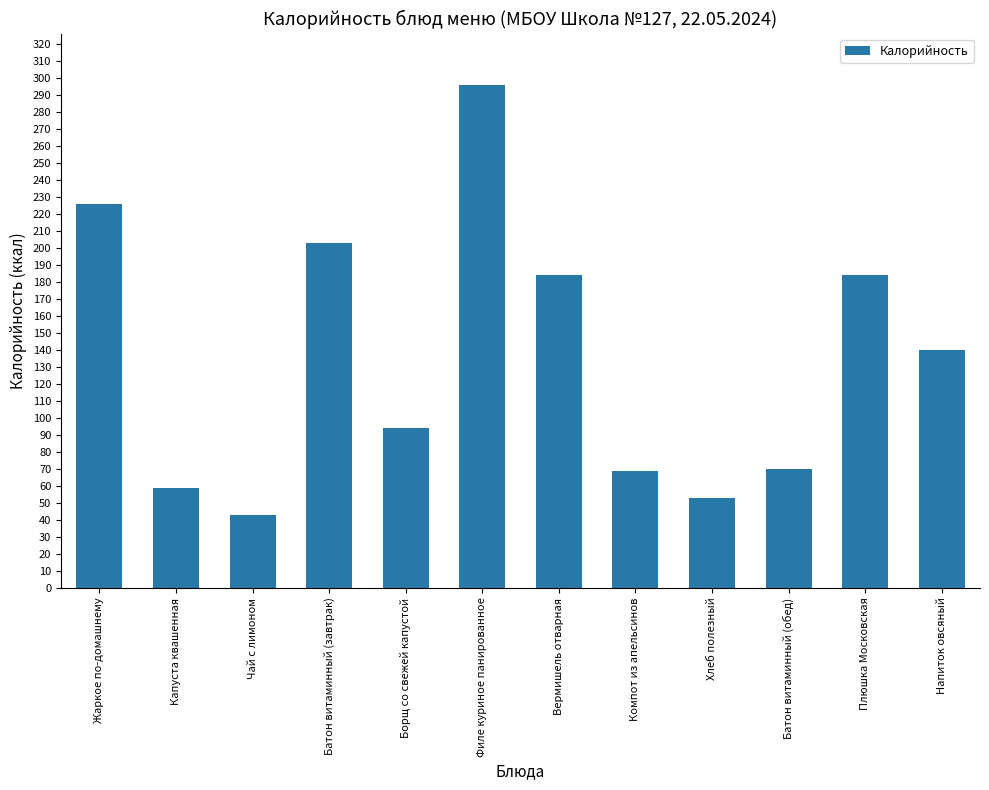

What is the value of the 8th bar from the left?

69